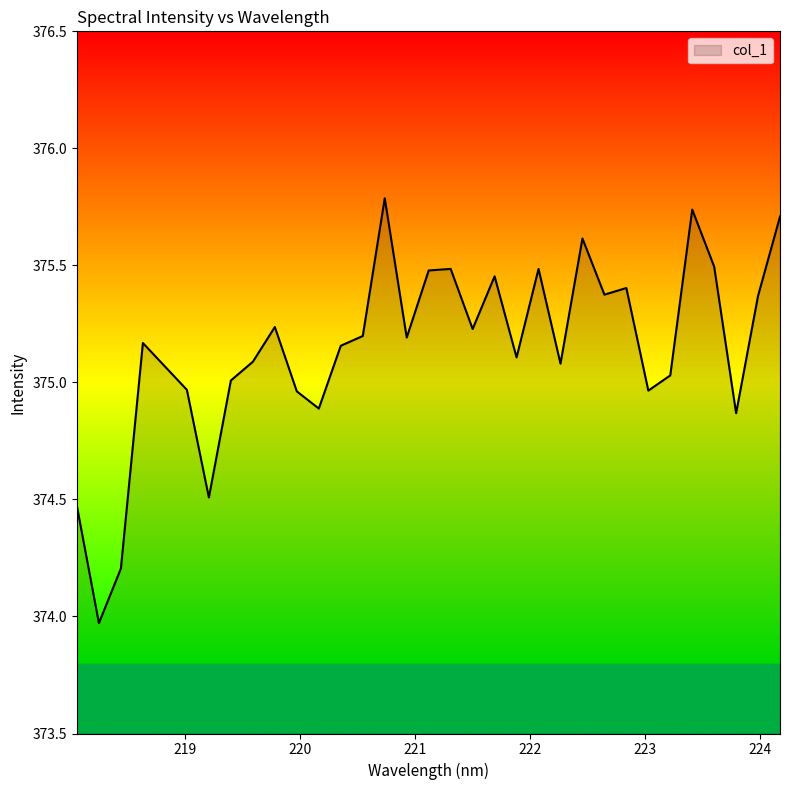

What is the difference between the maximum and minimum values?

1.8